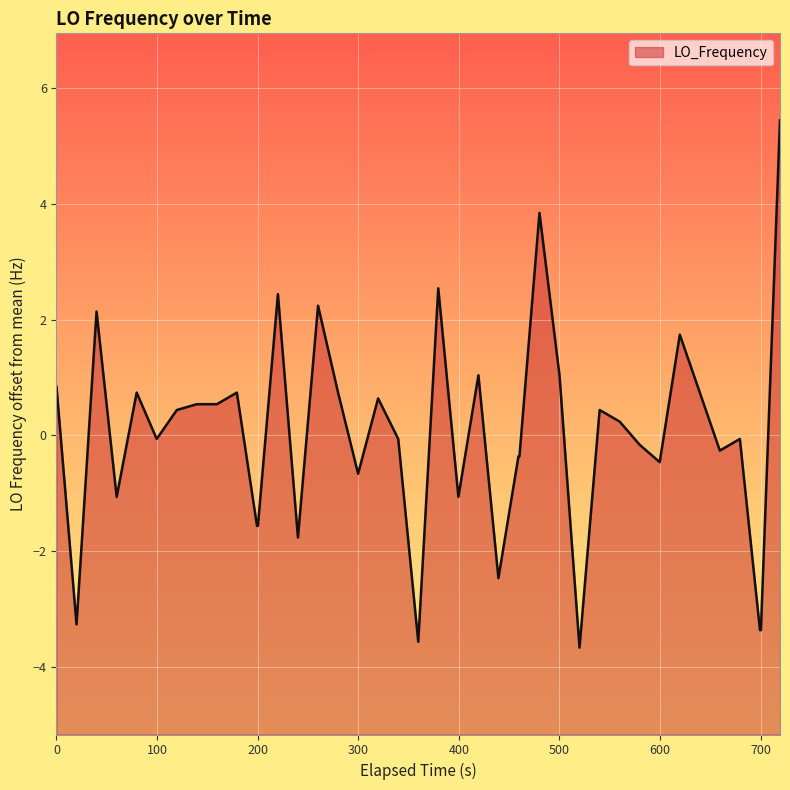

What is the change in value from 1448644075.0 to 1448644295.1?

+0.3